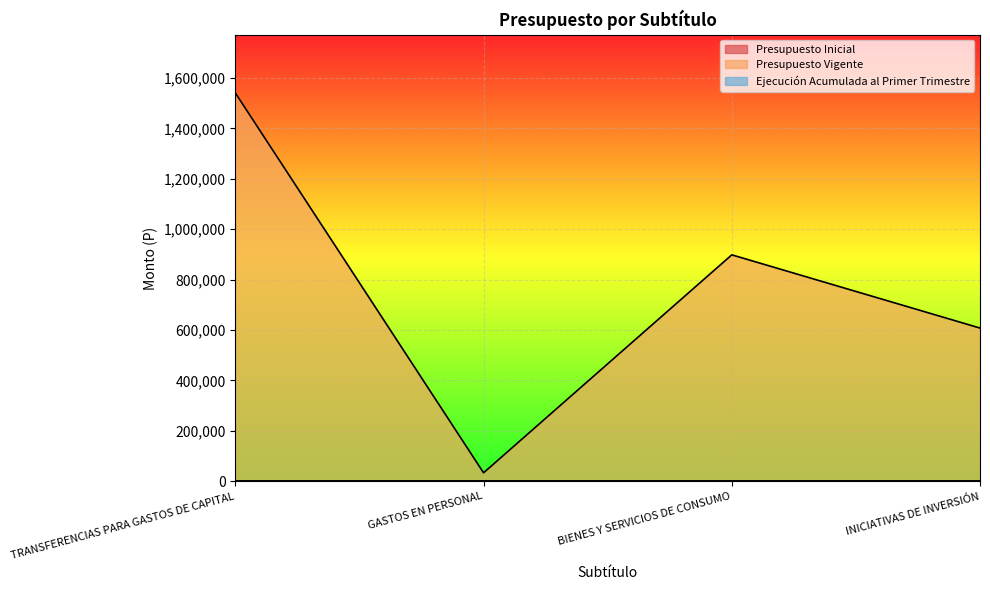

True or false: Ejecución Acumulada al Primer Trimestre and Presupuesto Vigente cross at least once.

False